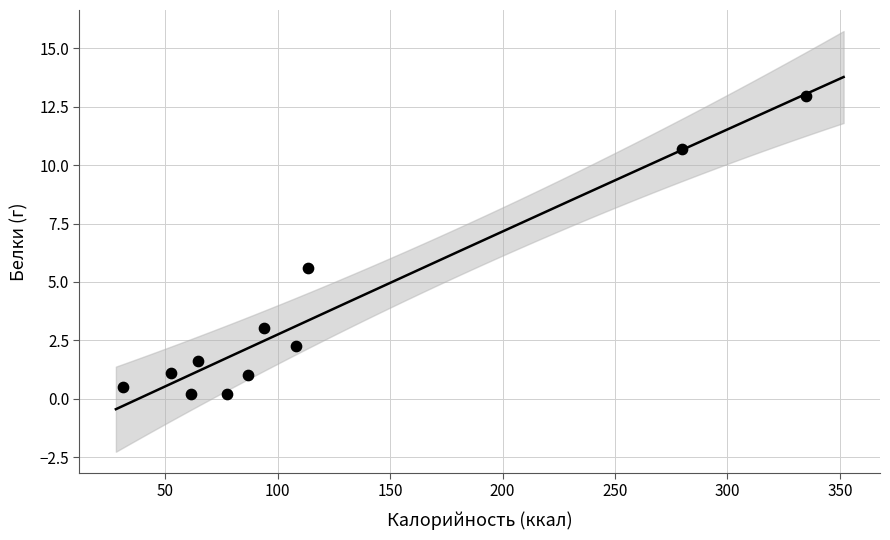

What Y value in the scatter plot is closest to 6?

5.6